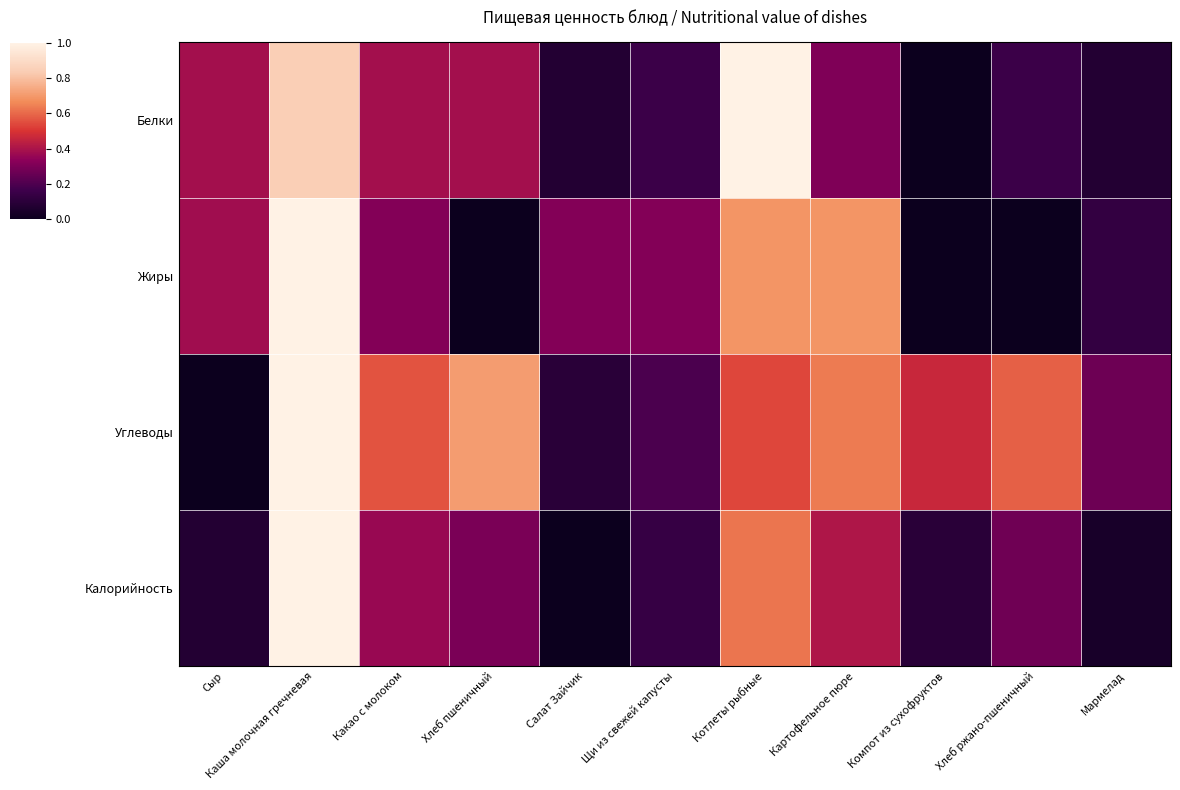

Count the number of data series in this chart.

4